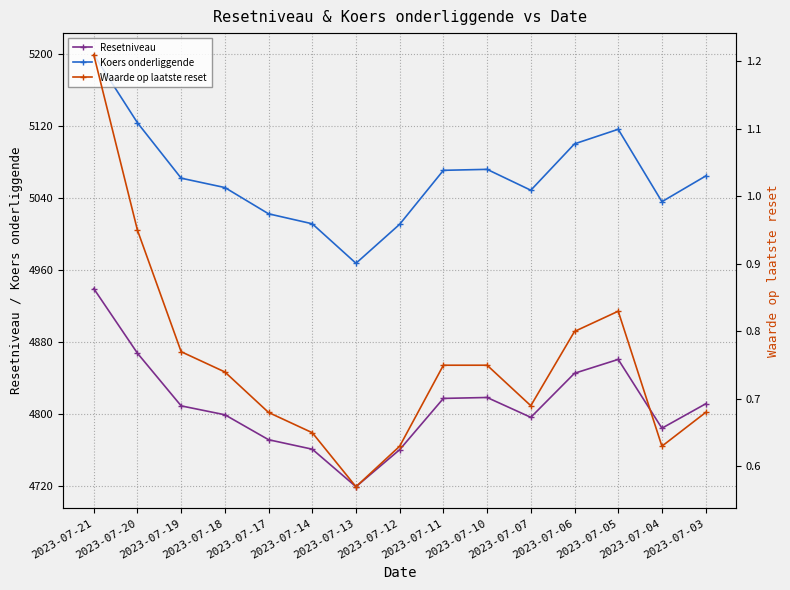

How many distinct data groups are displayed?

3